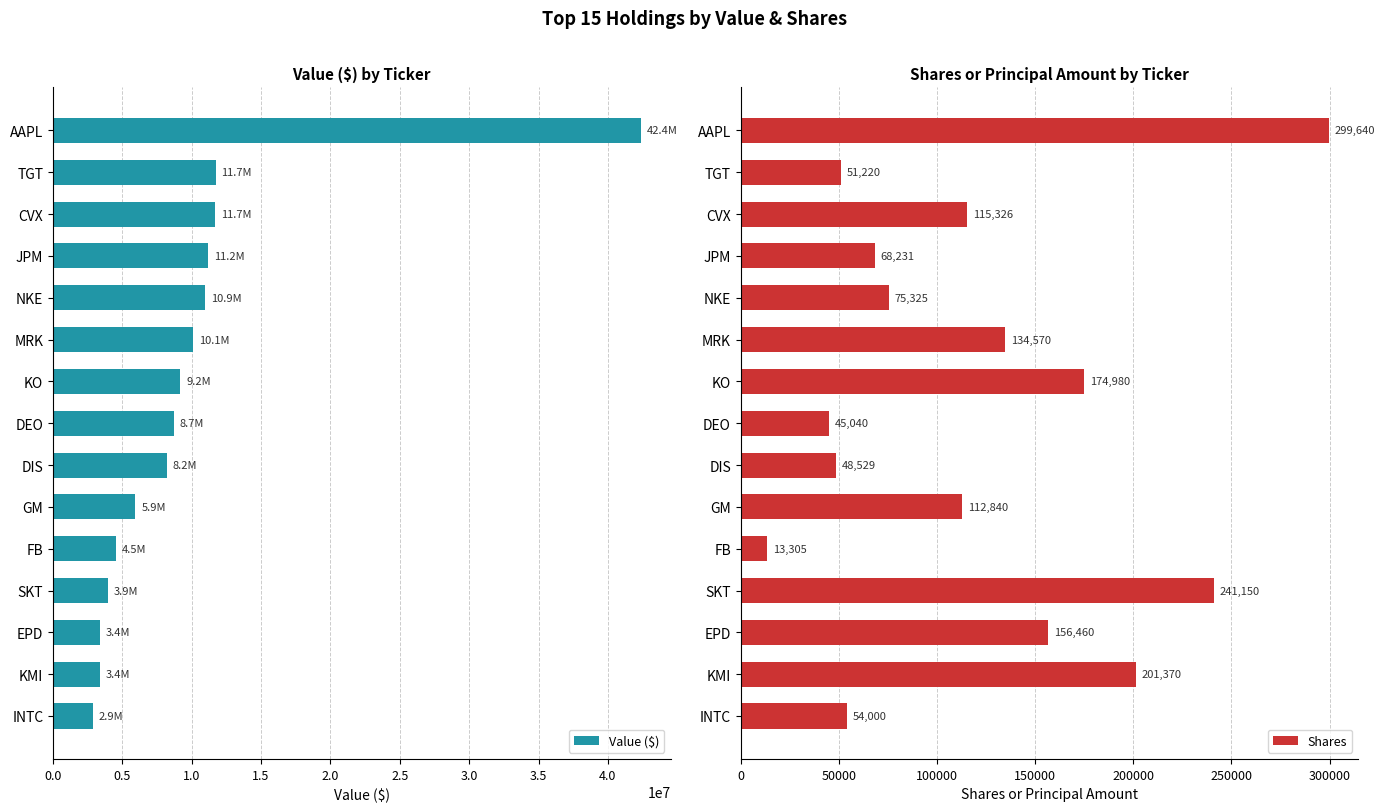

Is it true that Value ($) equals 24293235 at AAPL?

False